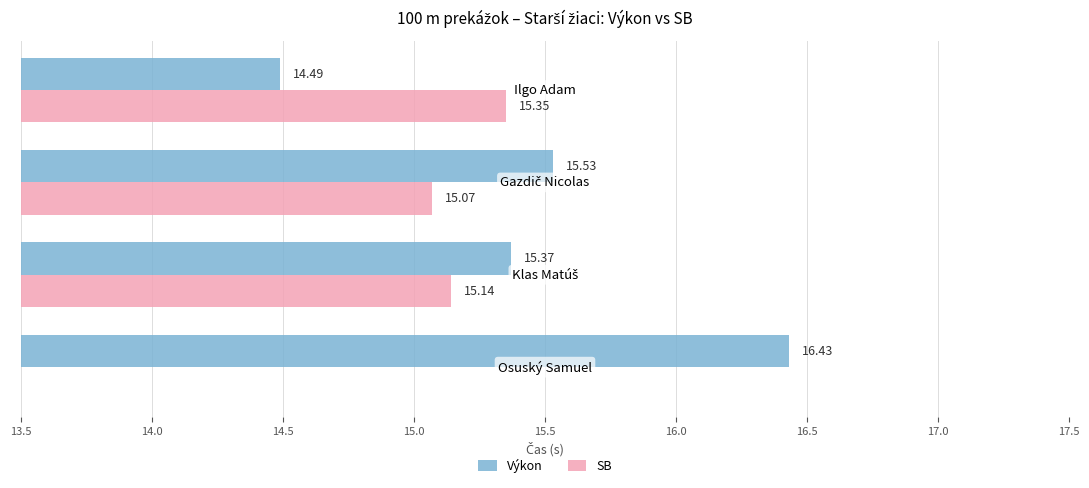

Rank the series at 14.0 from lowest to highest value.

SB, Výkon